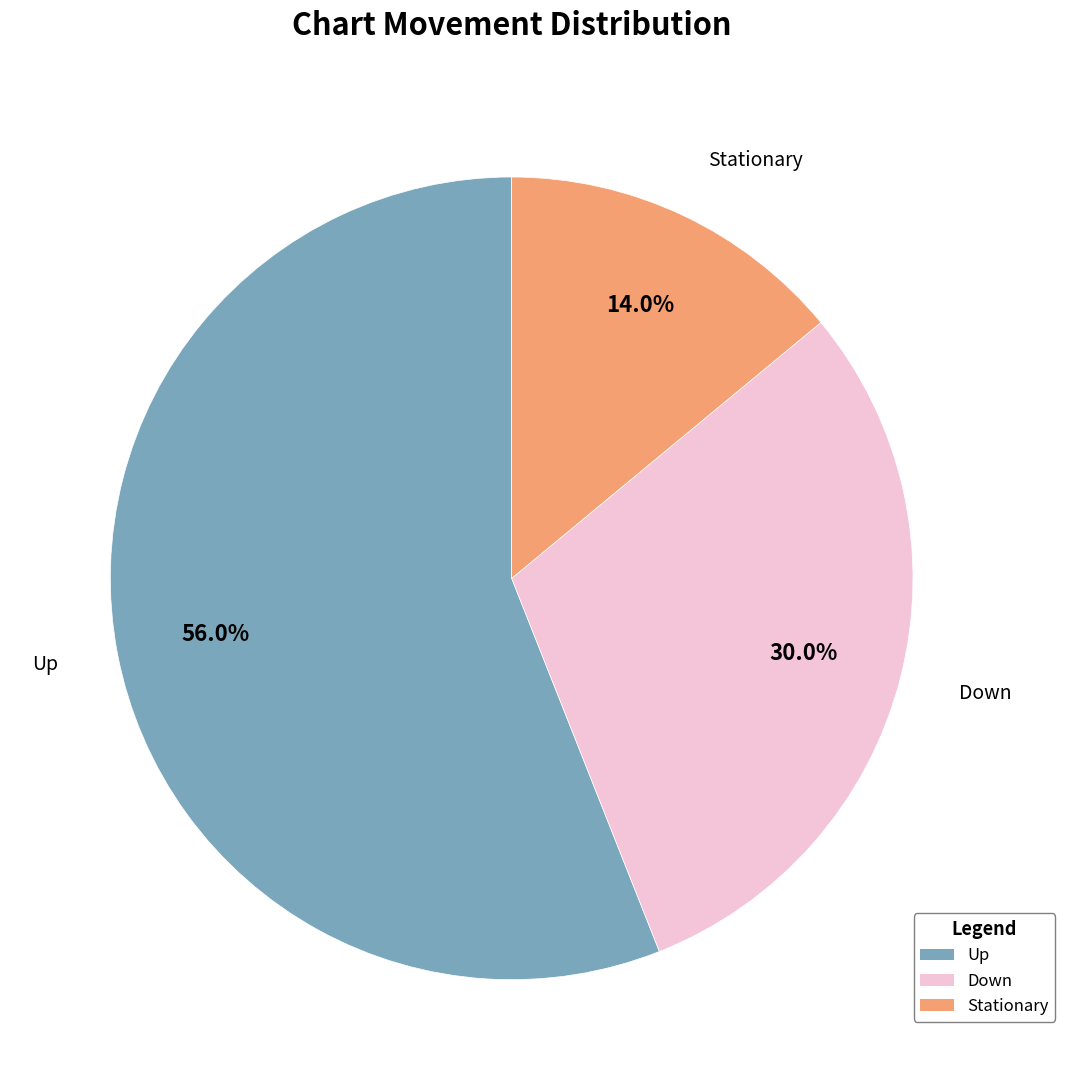

Is the sum of Stationary and Down greater than half?

No